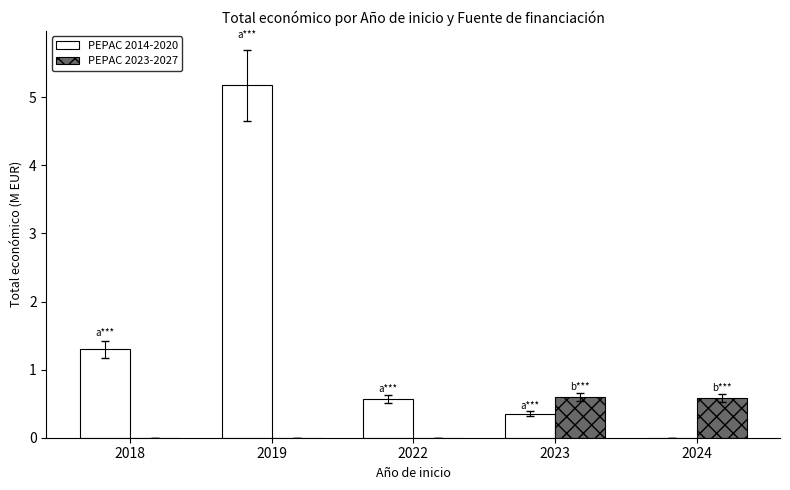

How many positive values does the PEPAC 2014-2020 series have?

4